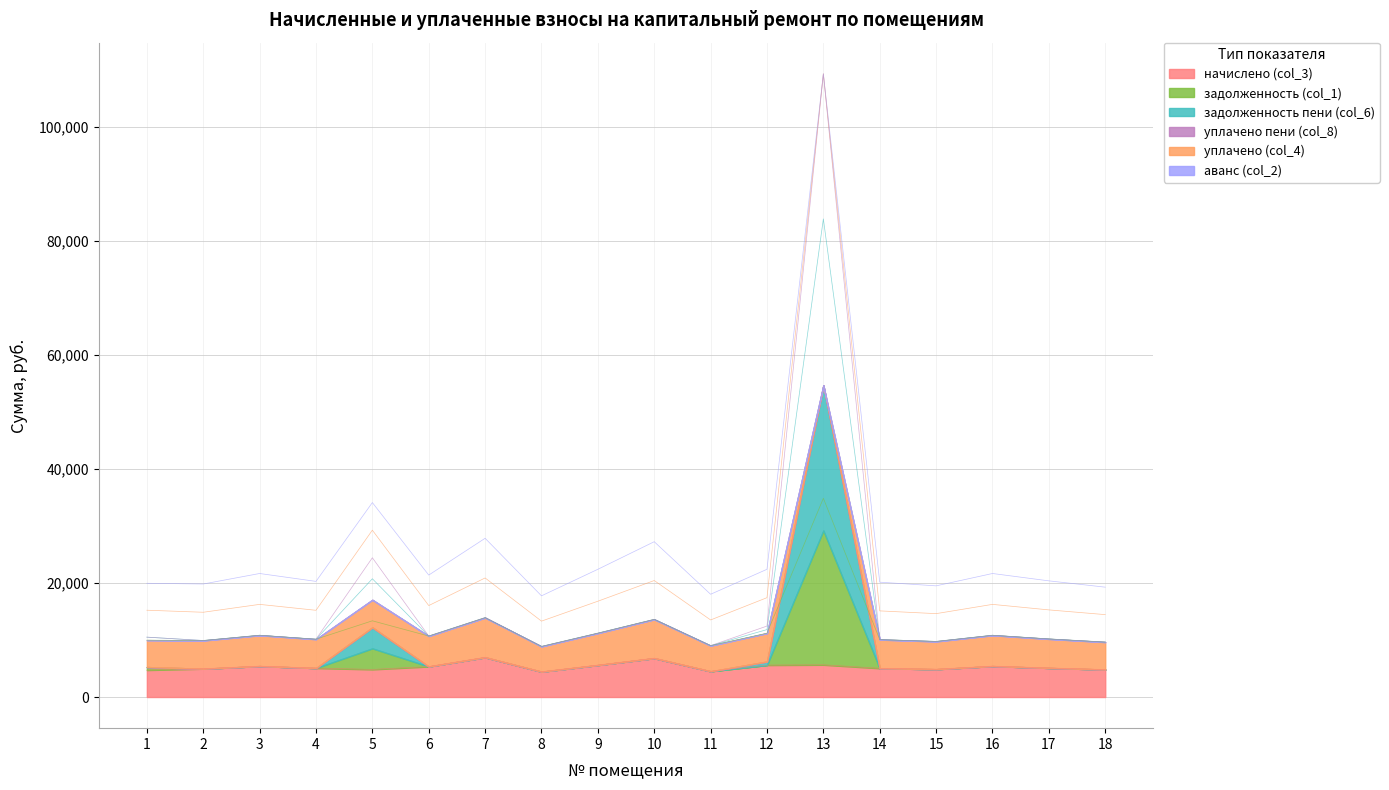

True or false: задолженность (col_1) and начислено (col_3) intersect in this chart.

False